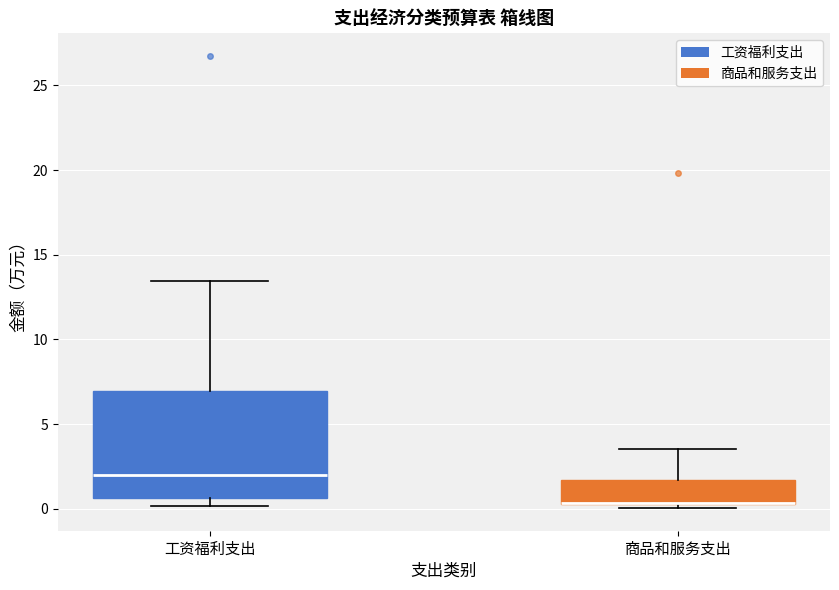

Reading left to right, transcribe this box plot: for each box, give where its median line is, the range the box spans, and where its two whiskers end, as read against the y-axis. The values are not printed on the chart, so give them approximately, as read against the axis.

工资福利支出: median 2.0, box 0.5 to 7.0, whiskers 0.0 to 13.5
商品和服务支出: median 0.5 (drawn on the box's lower edge), box 0.5 to 1.5, whiskers 0.0 to 3.5